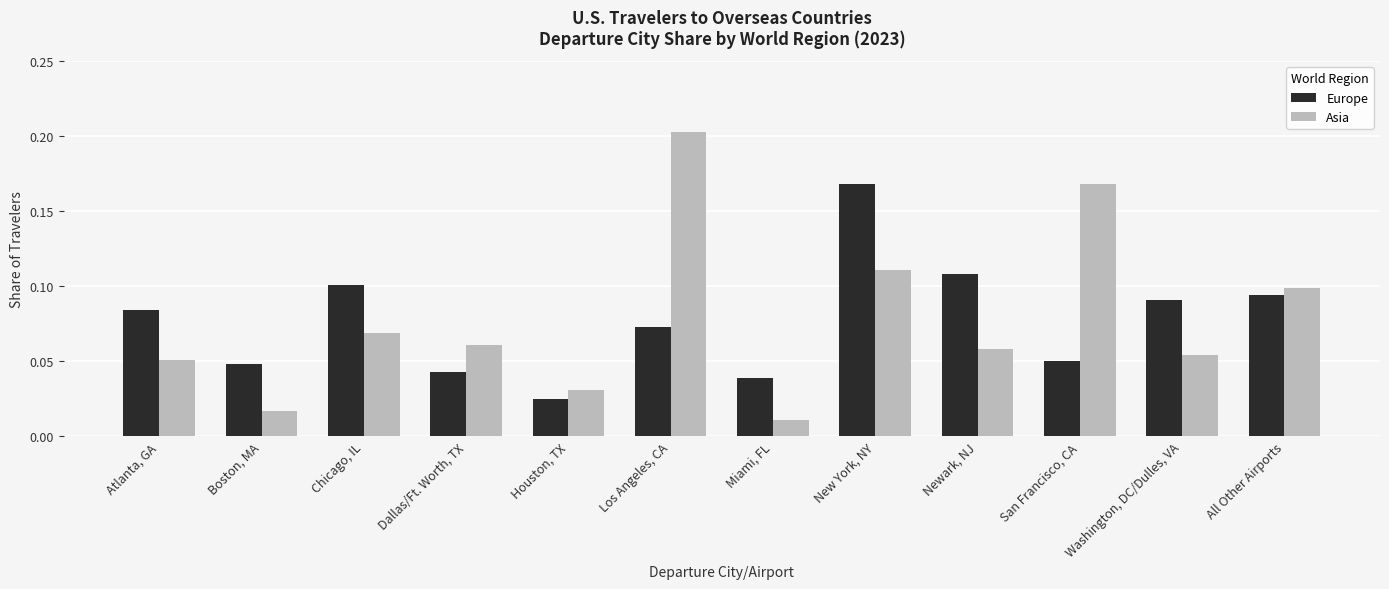

At how many categories does at least one series exceed 0?

12